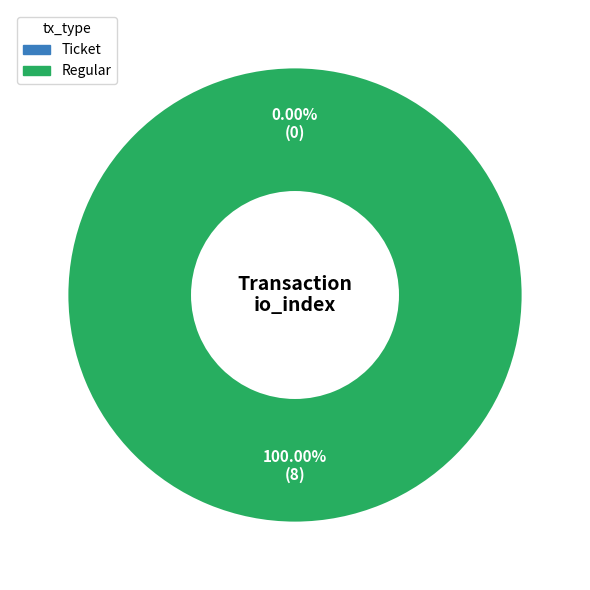

How many segments does this pie chart have?

2